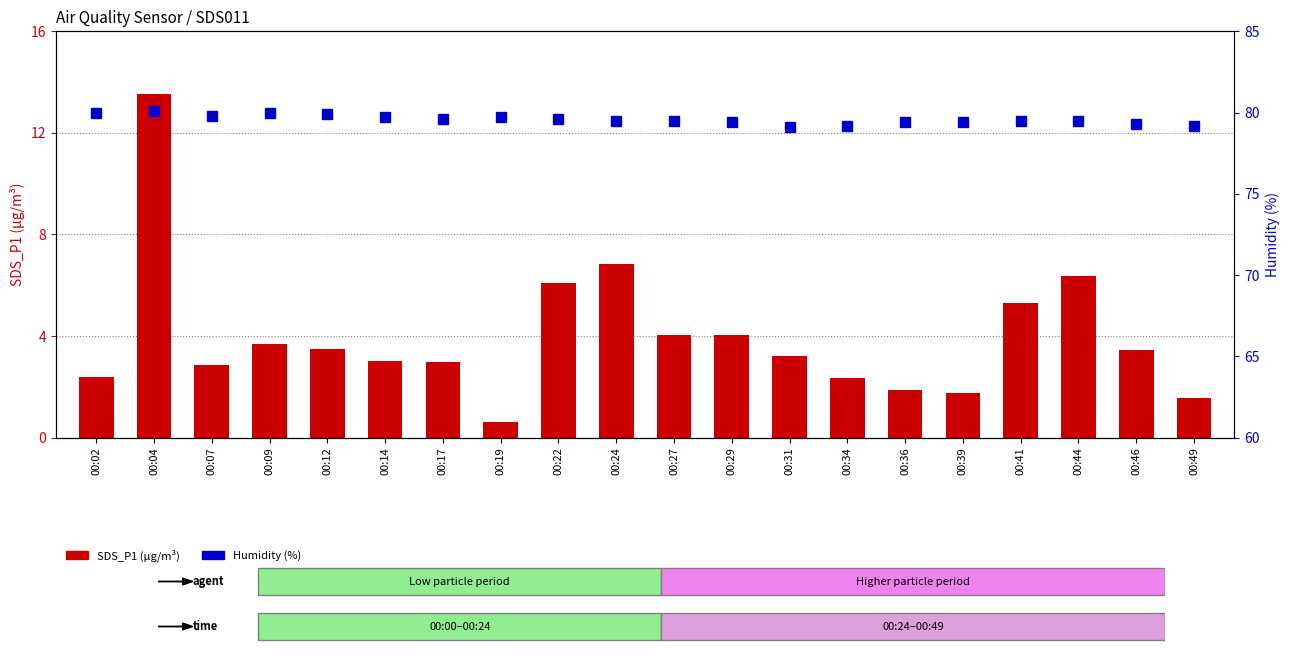

What is the minimum value for SDS_P1 (µg/m³)?

0.6